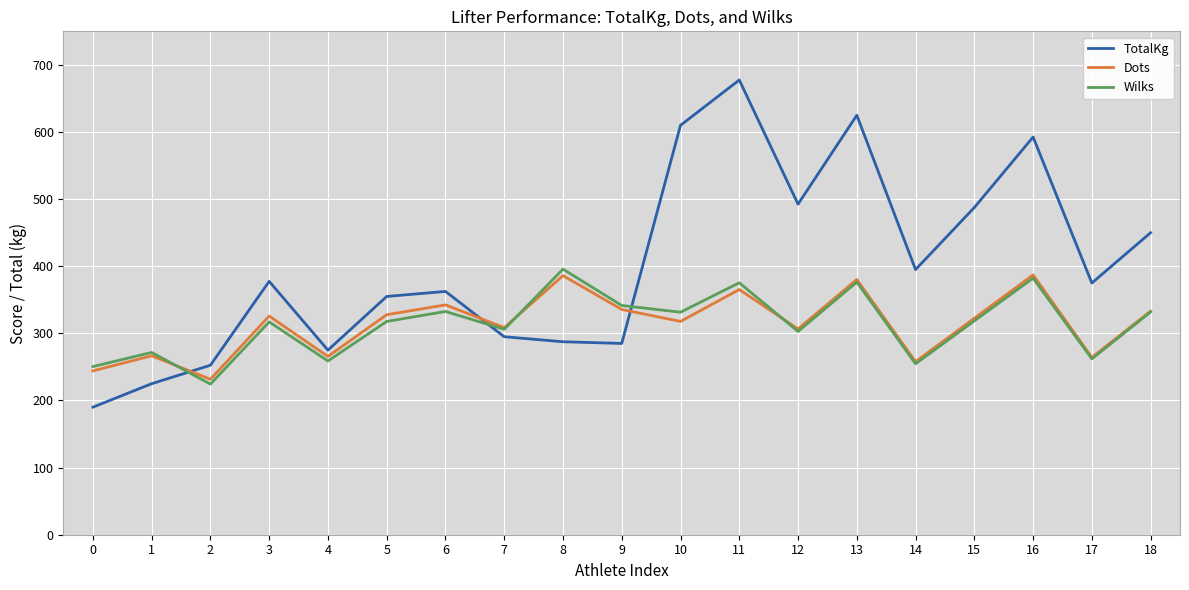

How many intersections are there between TotalKg and Wilks?

3